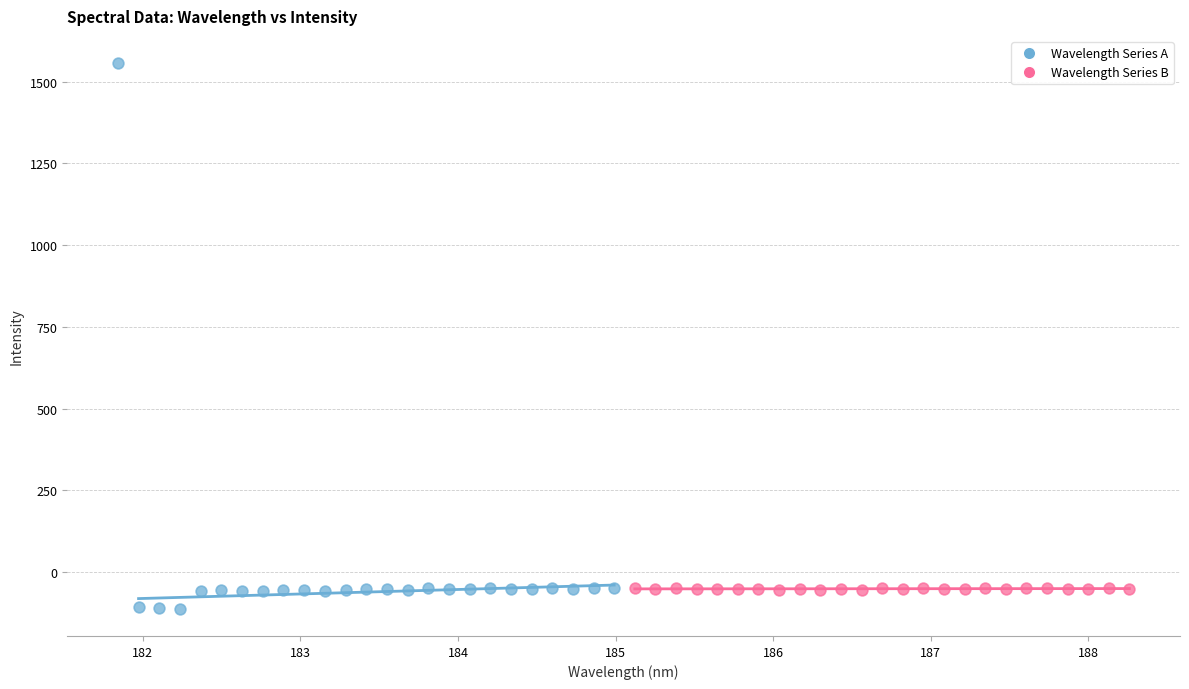

Which series contains the highest Y value?

Wavelength Series A